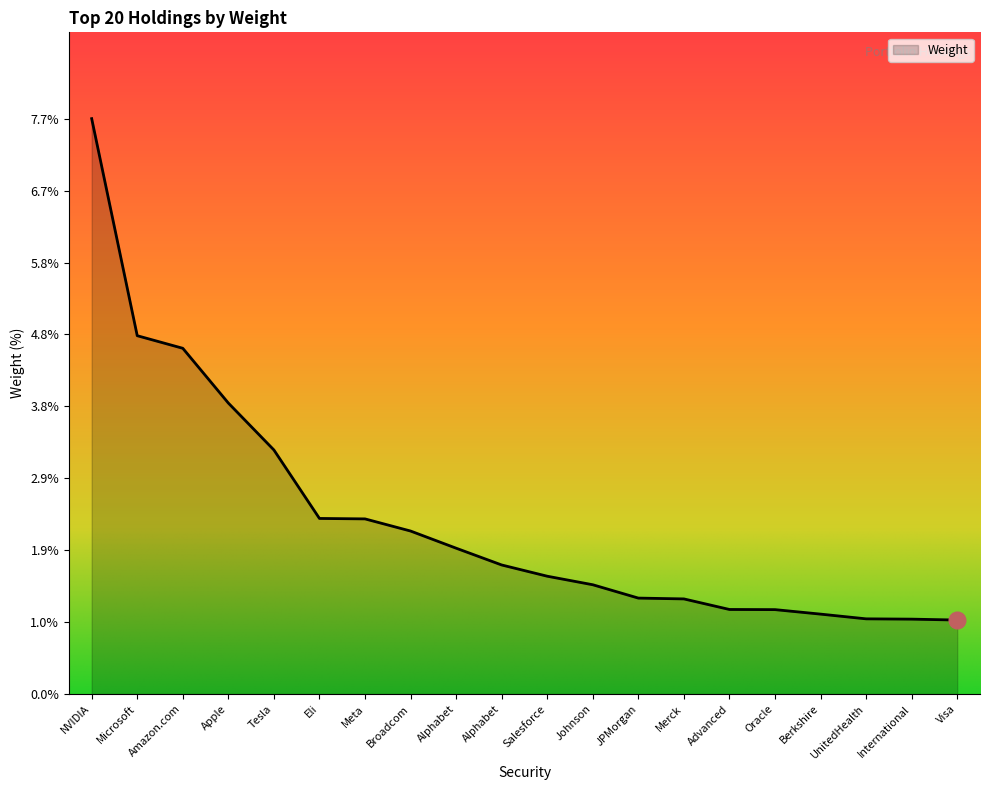

List the labels in order of value, largest first.

NVIDIA, Microsoft, Amazon.com, Apple, Tesla, Eli, Meta, Broadcom, Alphabet, Alphabet, Salesforce, Johnson, JPMorgan, Merck, Advanced, Oracle, Berkshire, UnitedHealth, International, Visa